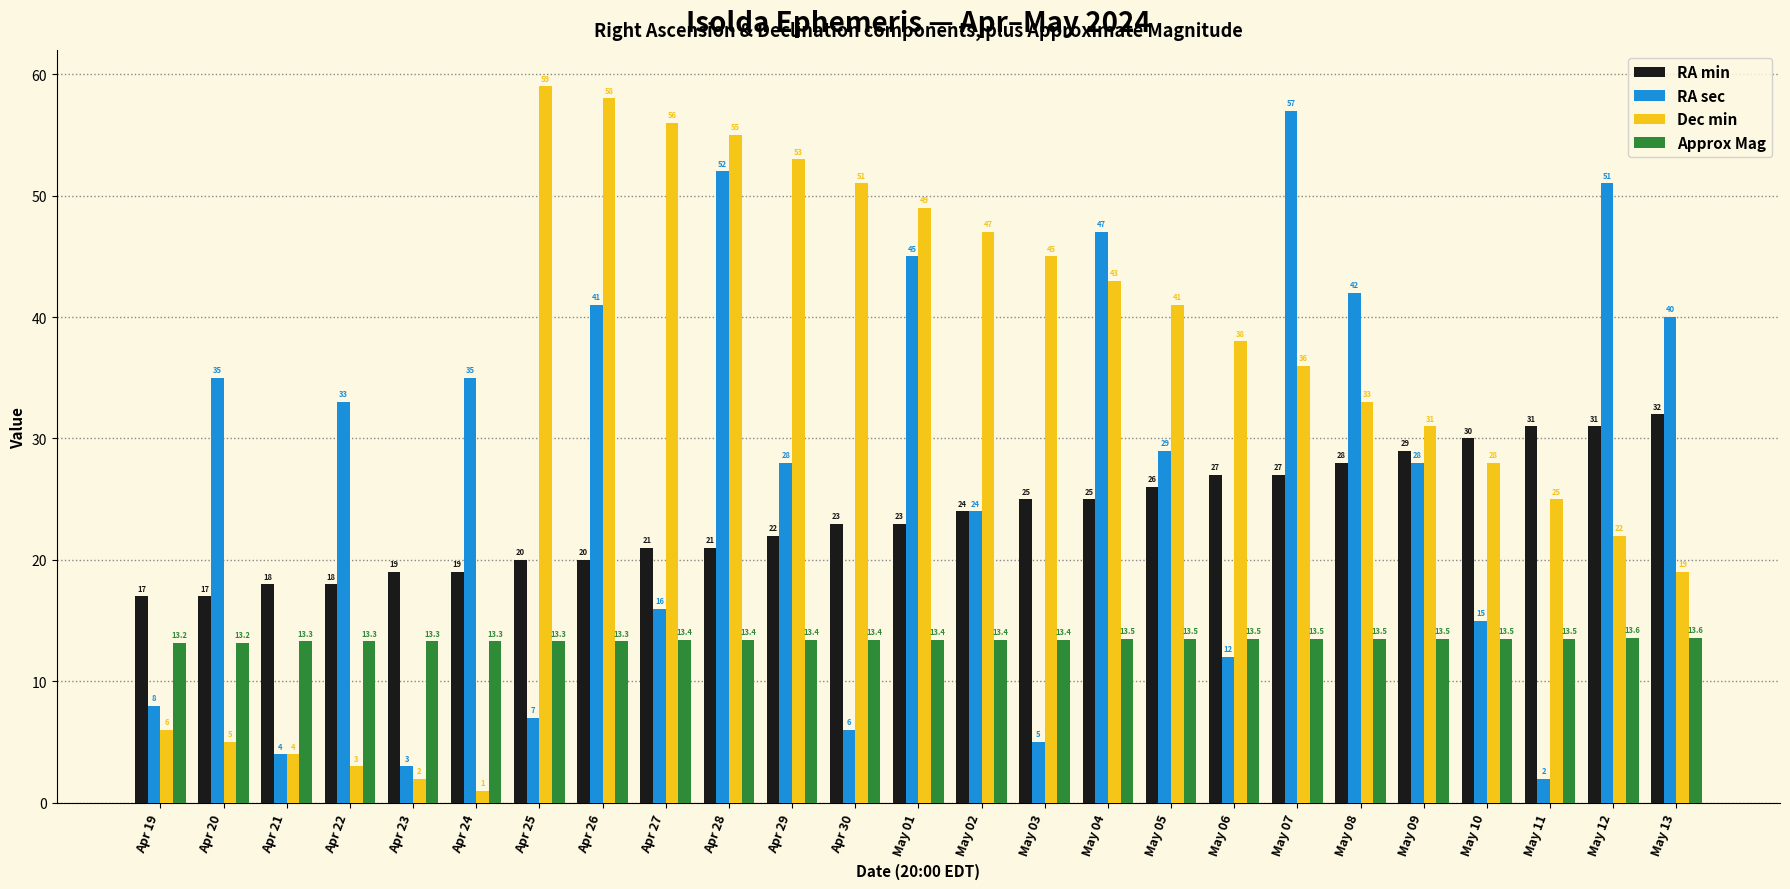

What is the difference between the RA sec values at Apr 22 and Apr 26?

8.0